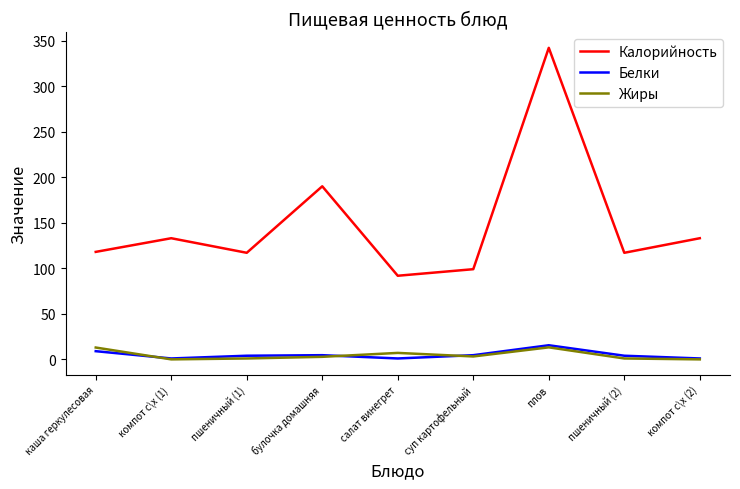

Which series has the largest total across all categories?

Калорийность